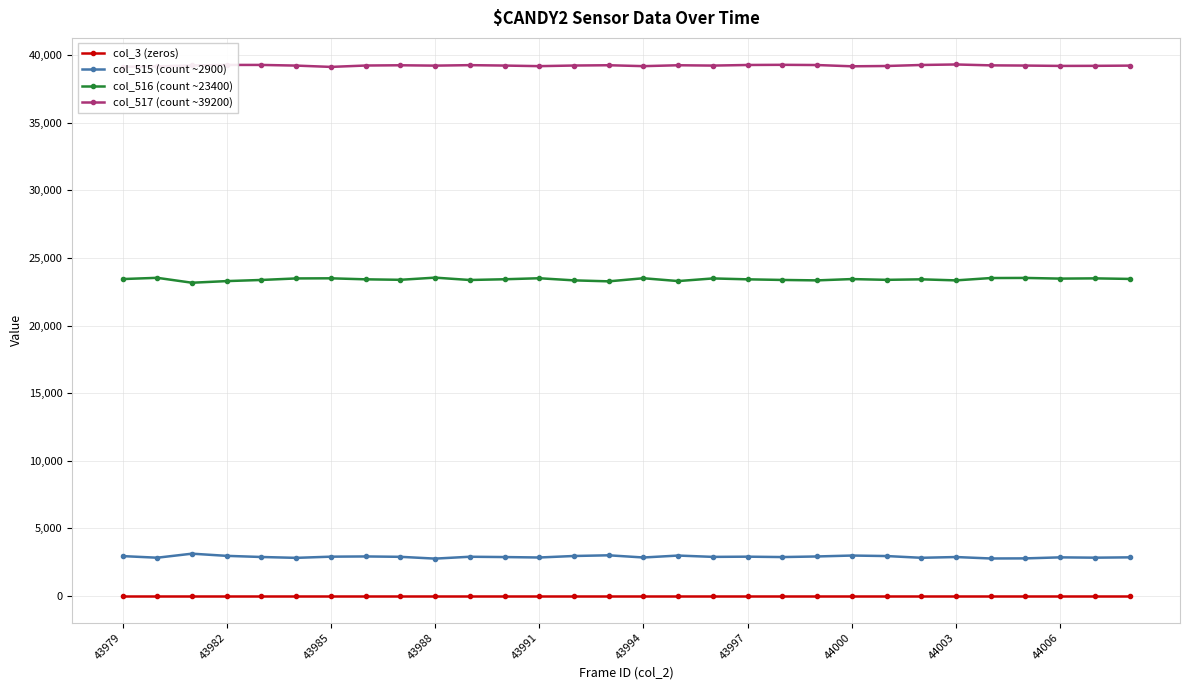

True or false: col_516 (count ~23400) and col_515 (count ~2900) intersect in this chart.

False